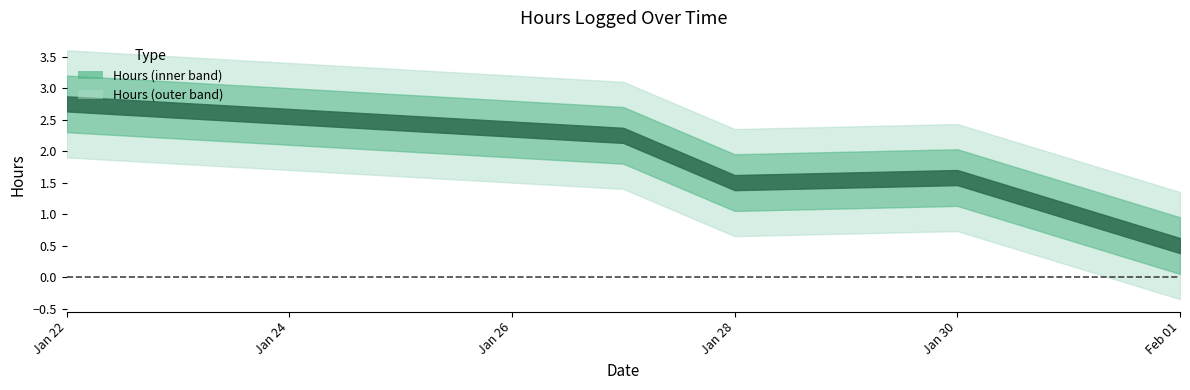

At which category does the data reach its first local valley?

01/28/2022